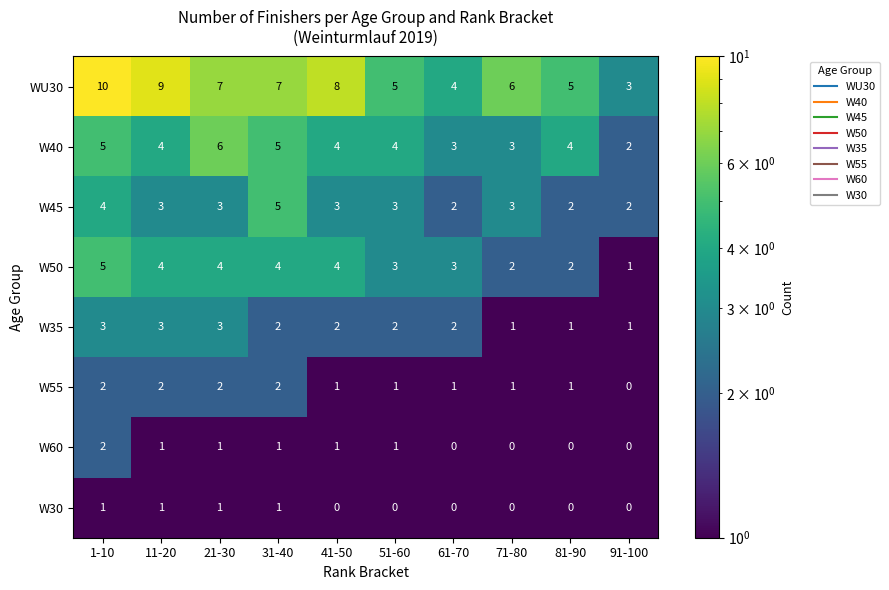

True or false: W60 has a value of 1 at 51-60.

True